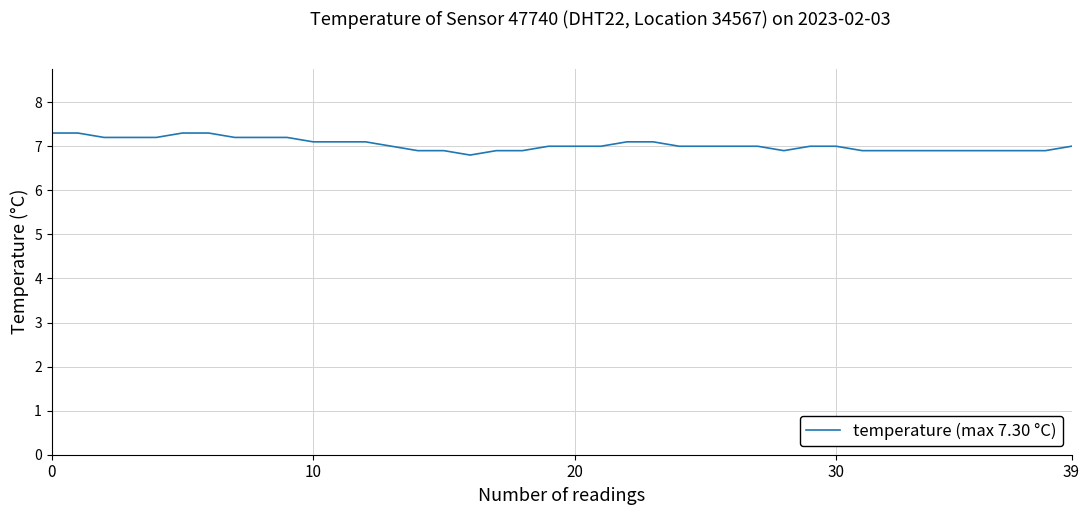

What is the greatest value displayed?

7.3